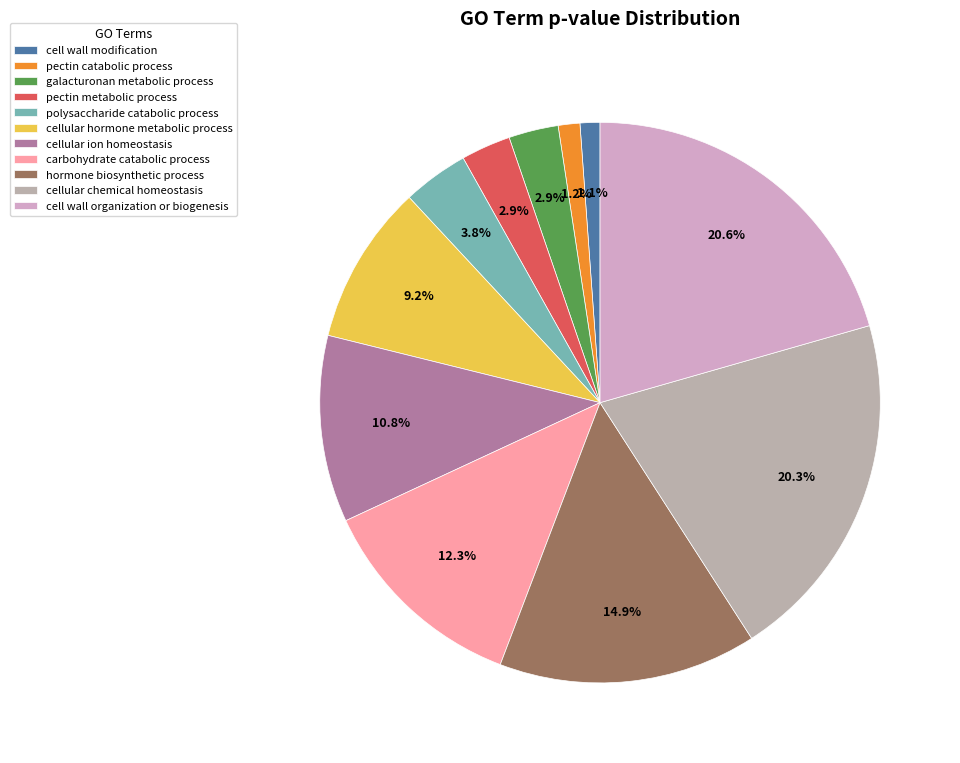

Which slice is the smallest?

cell wall modification